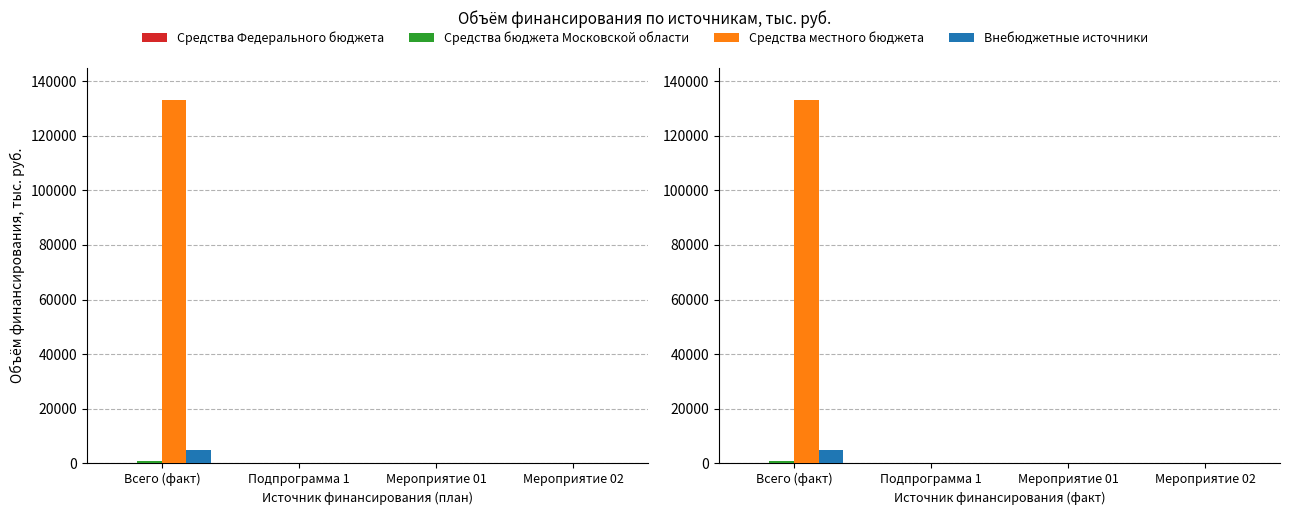

At how many categories does at least one series exceed 18403?

1